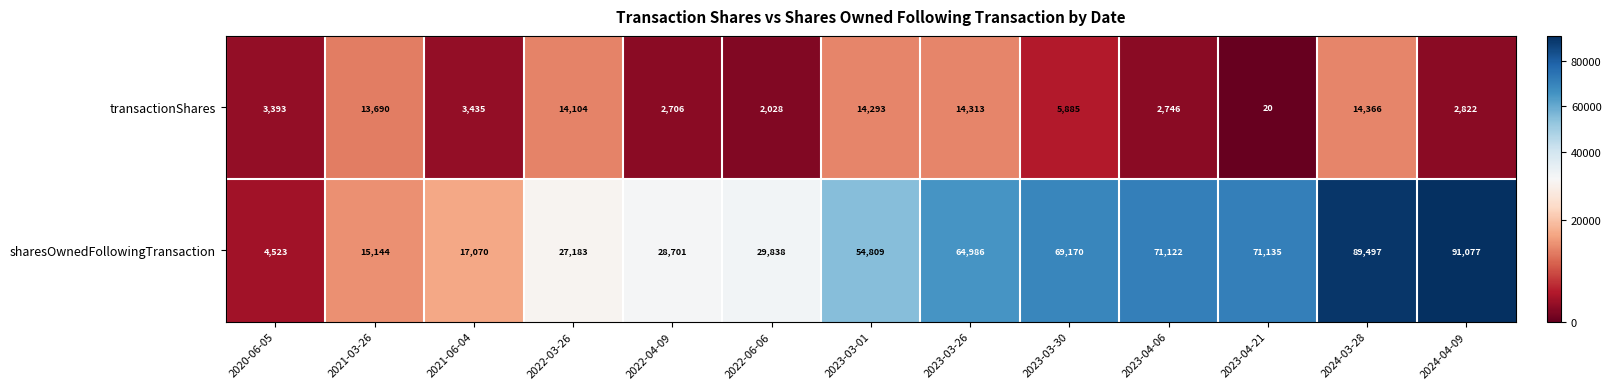

Rank the series at 2022-03-26 from highest to lowest value.

sharesOwnedFollowingTransaction, transactionShares